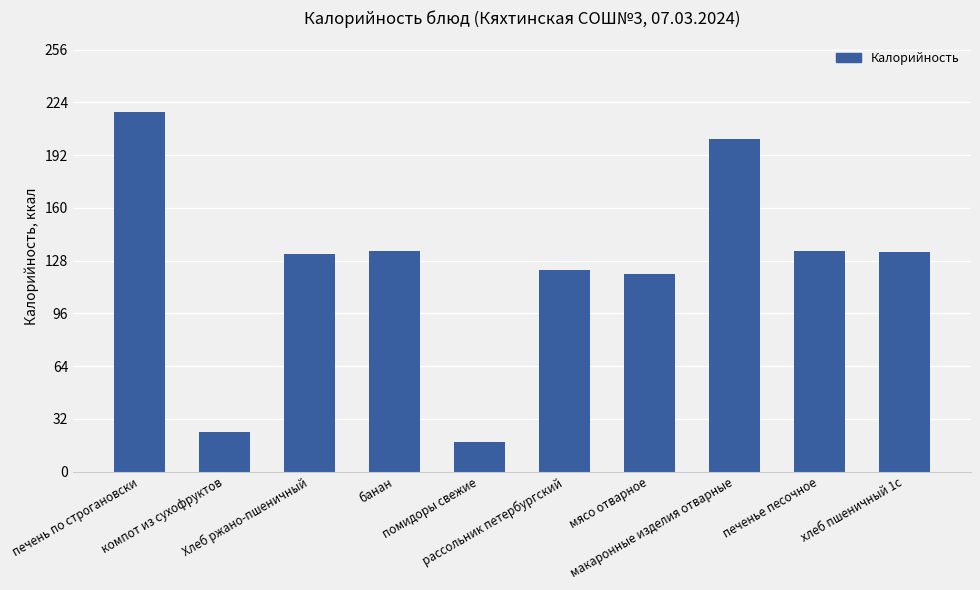

What is the average value?

124